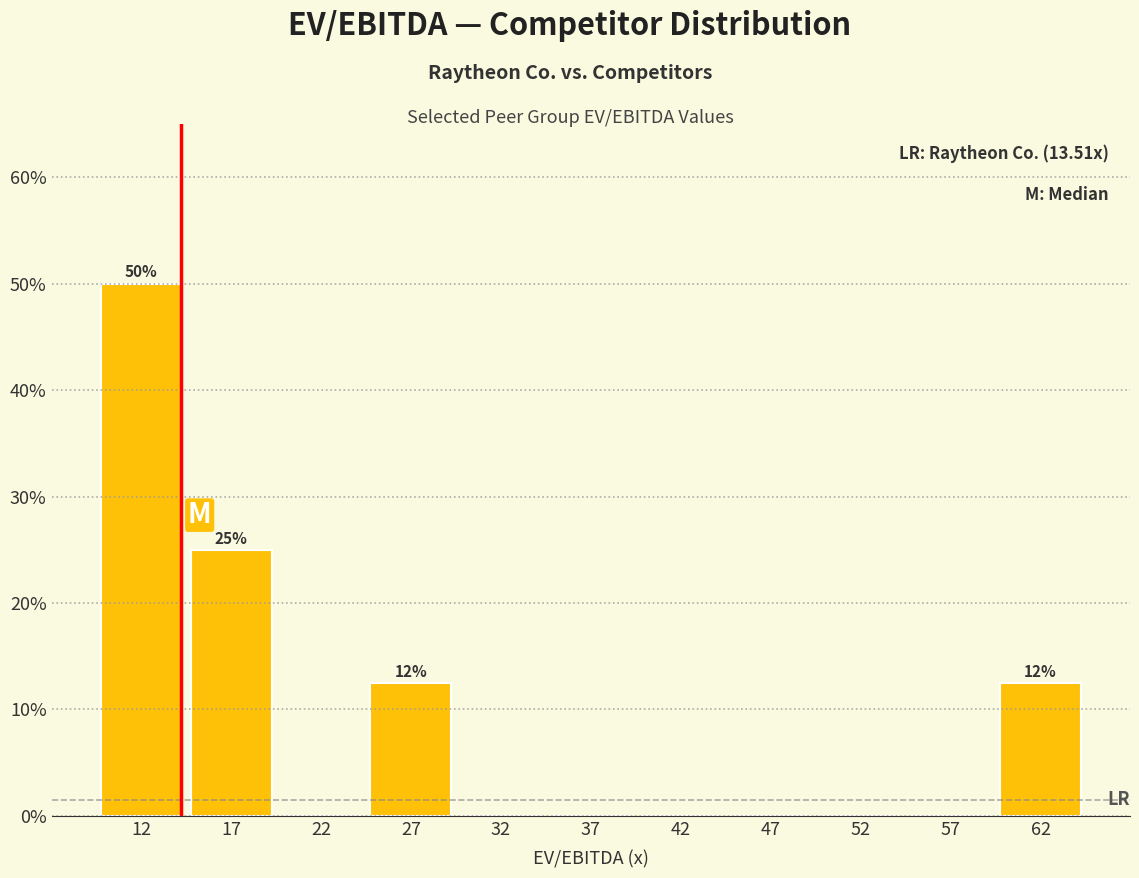

Over which range of the x-axis is the bar tallest?

10 to 15